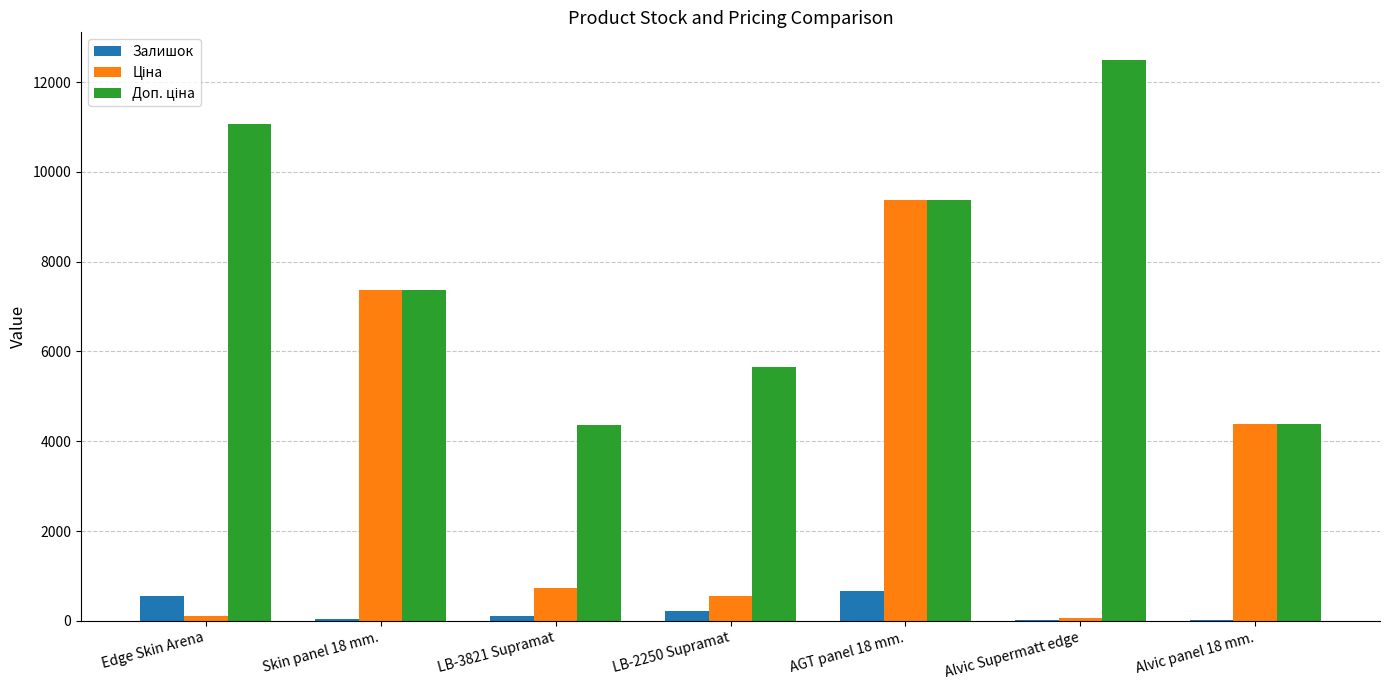

How many categories are shown in the chart?

7